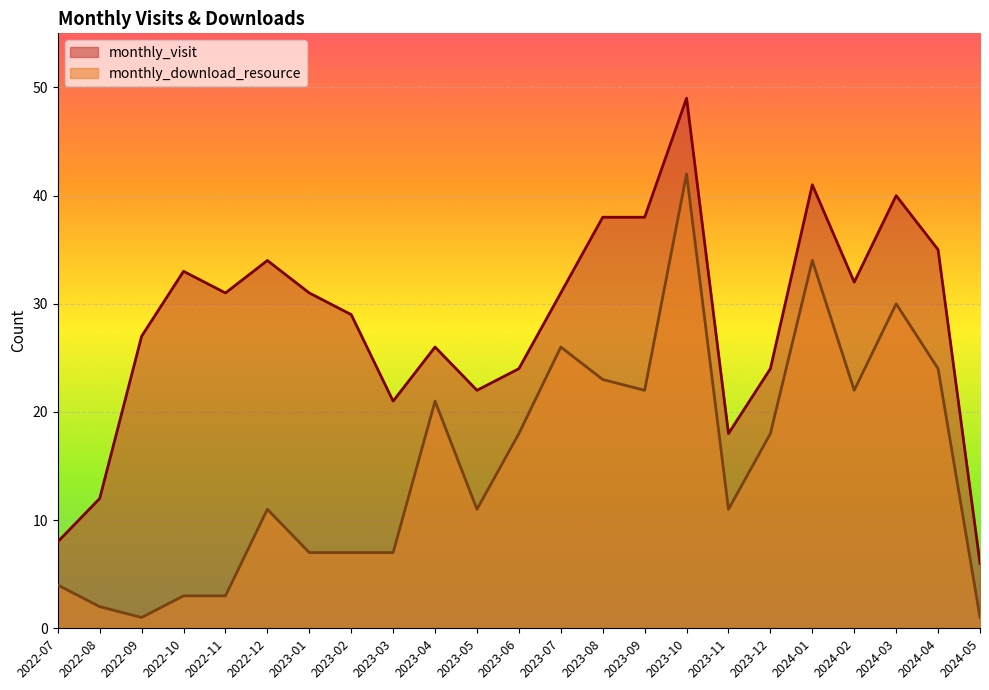

Which series has the largest total across all categories?

monthly_visit